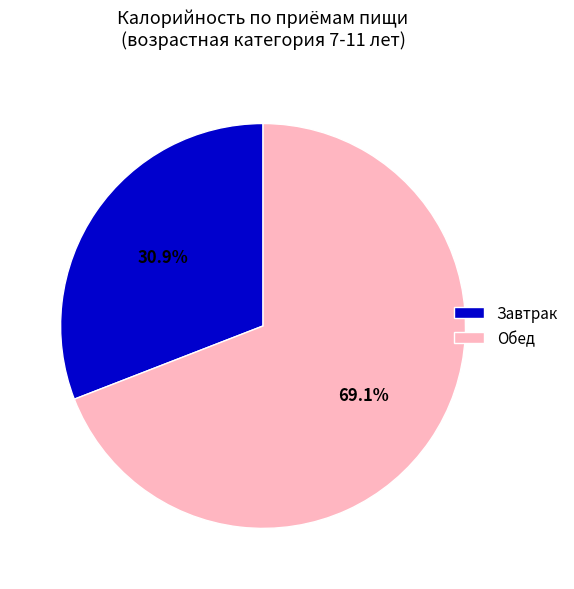

Rank the categories by value from highest to lowest.

Обед, Завтрак